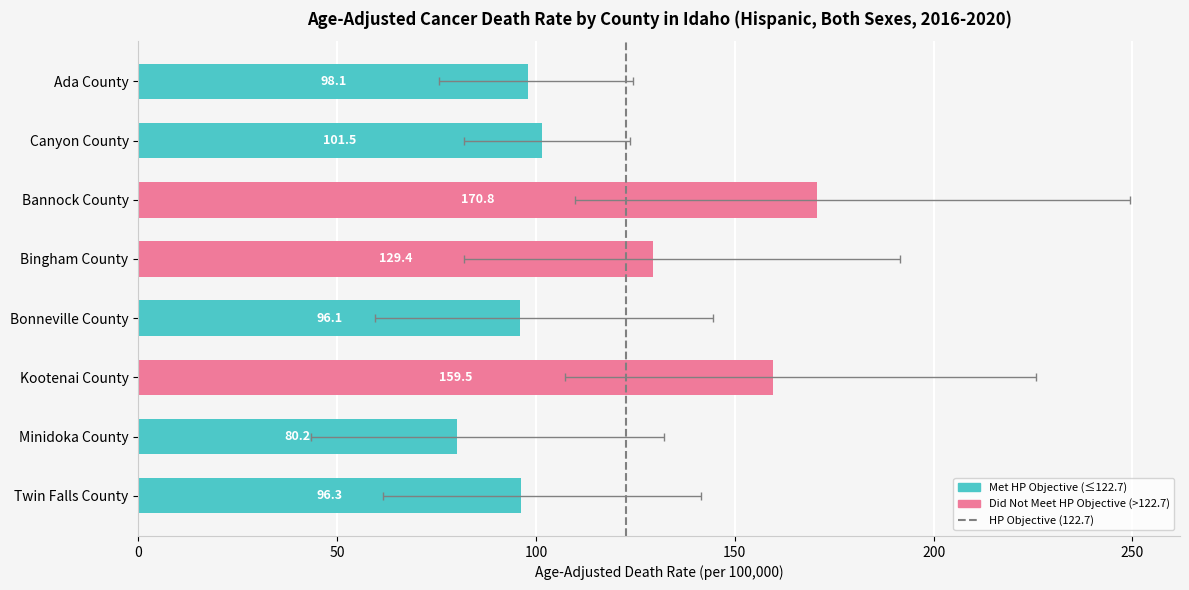

True or false: Upper CI has a value of 196.4 at Ada County.

False